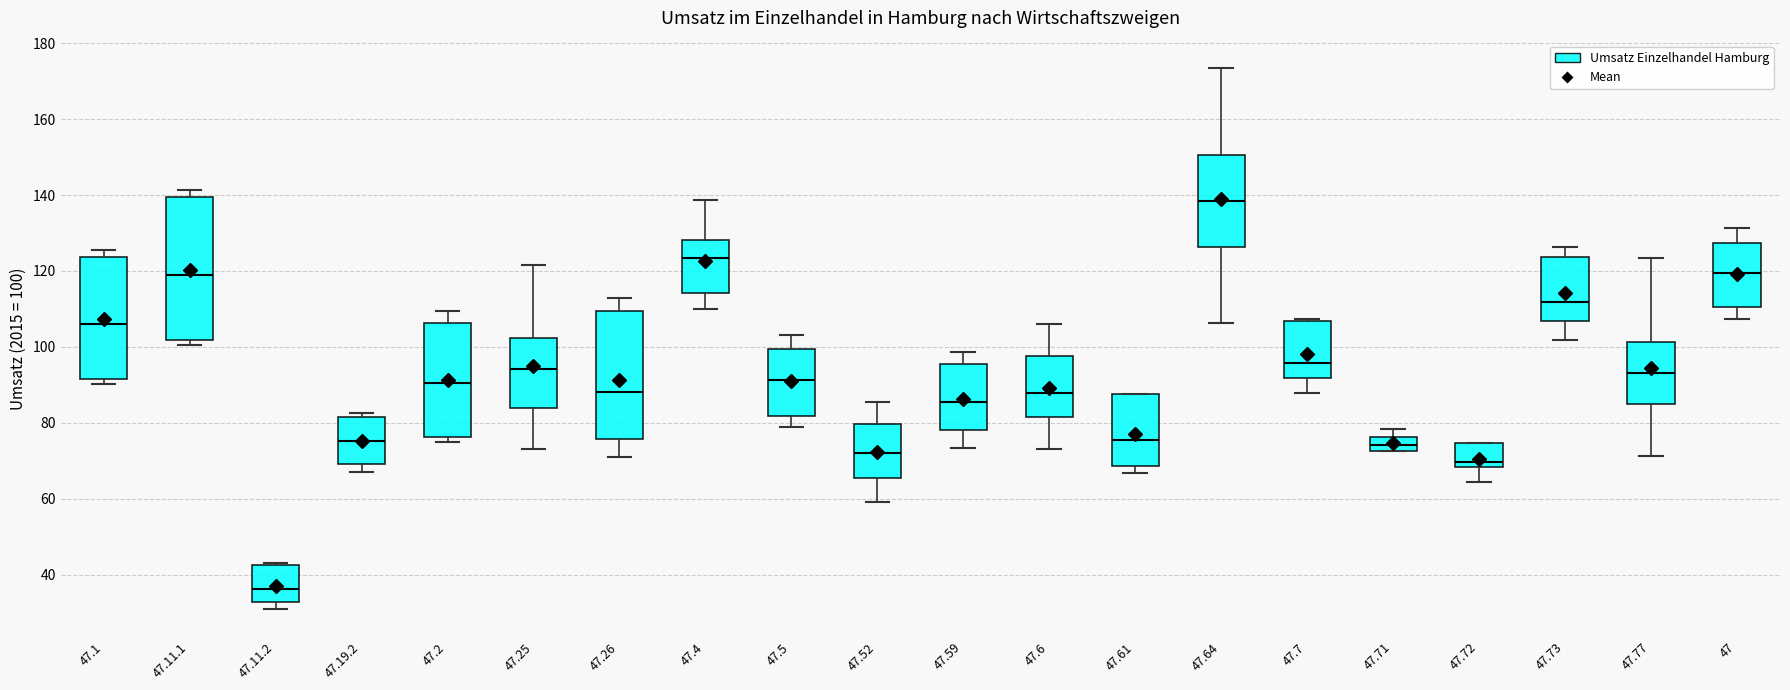

Comparing the boxes themselves (not the whiskers), which one is the tallest?

47.11.1